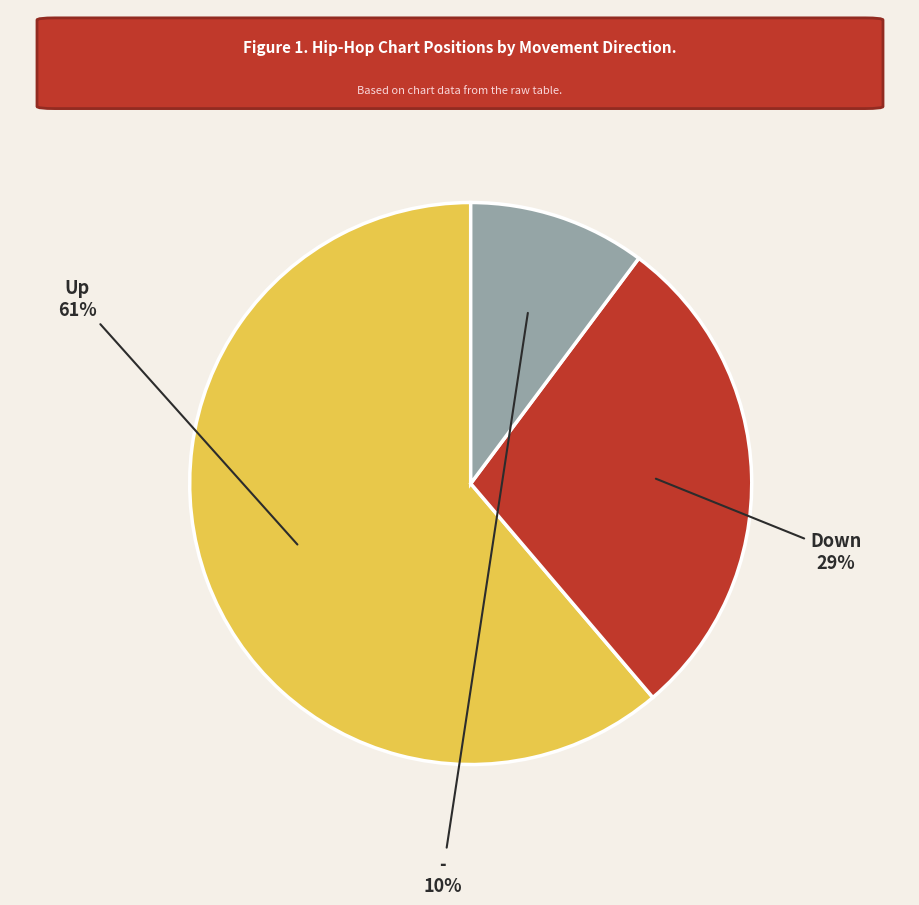

To the nearest percent, what is the average slice percentage?

33%